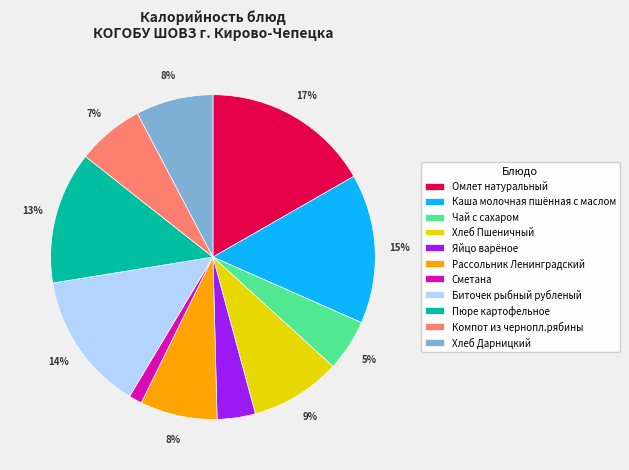

Between Сметана and Пюре картофельное, which is larger?

Пюре картофельное